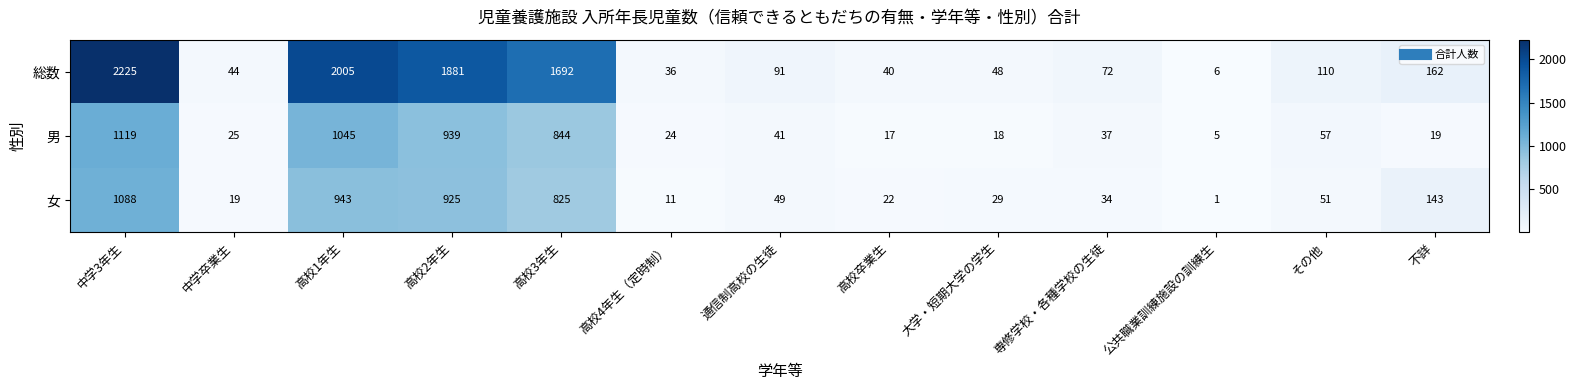

What is the difference between the highest and lowest values at 不詳?

143